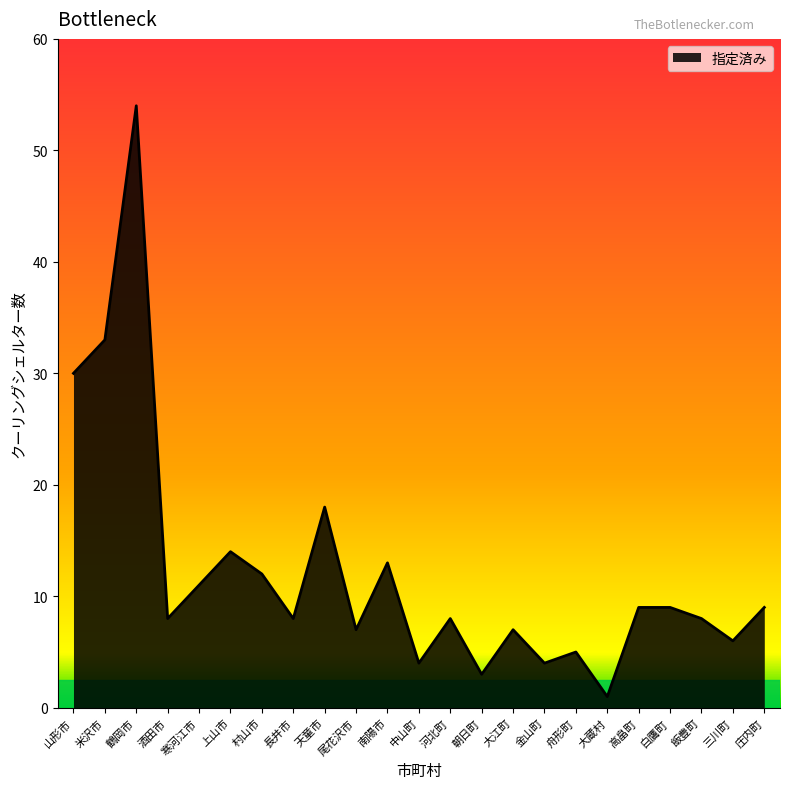

True or false: the data shows 13 at 南陽市.

True